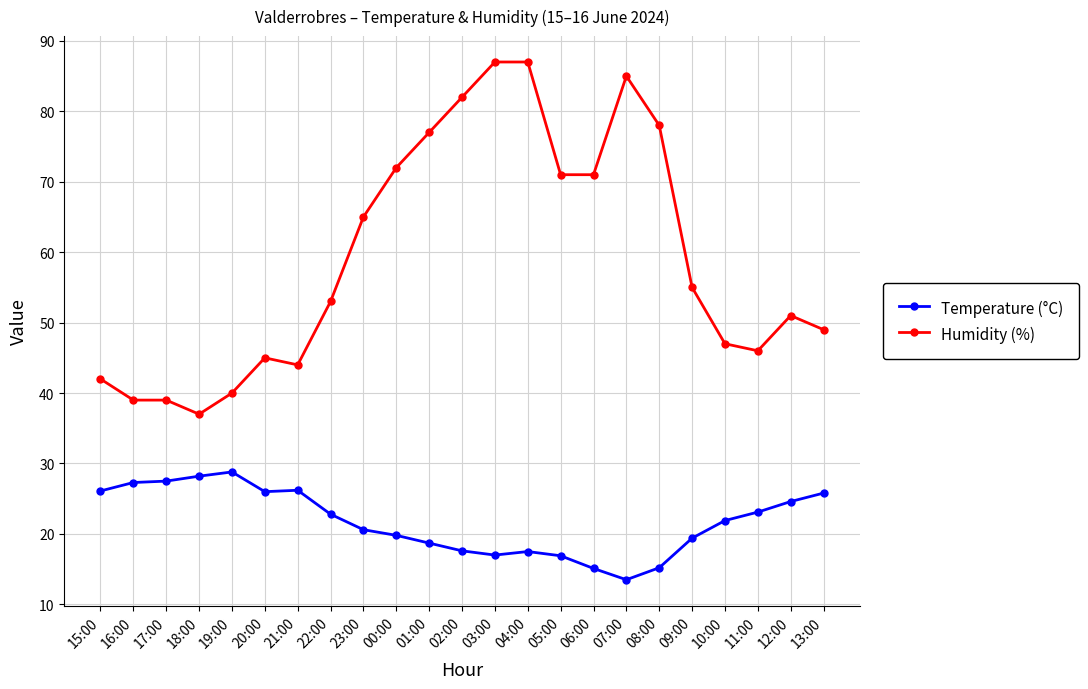

True or false: Humidity (%) and Temperature (°C) cross at least once.

False